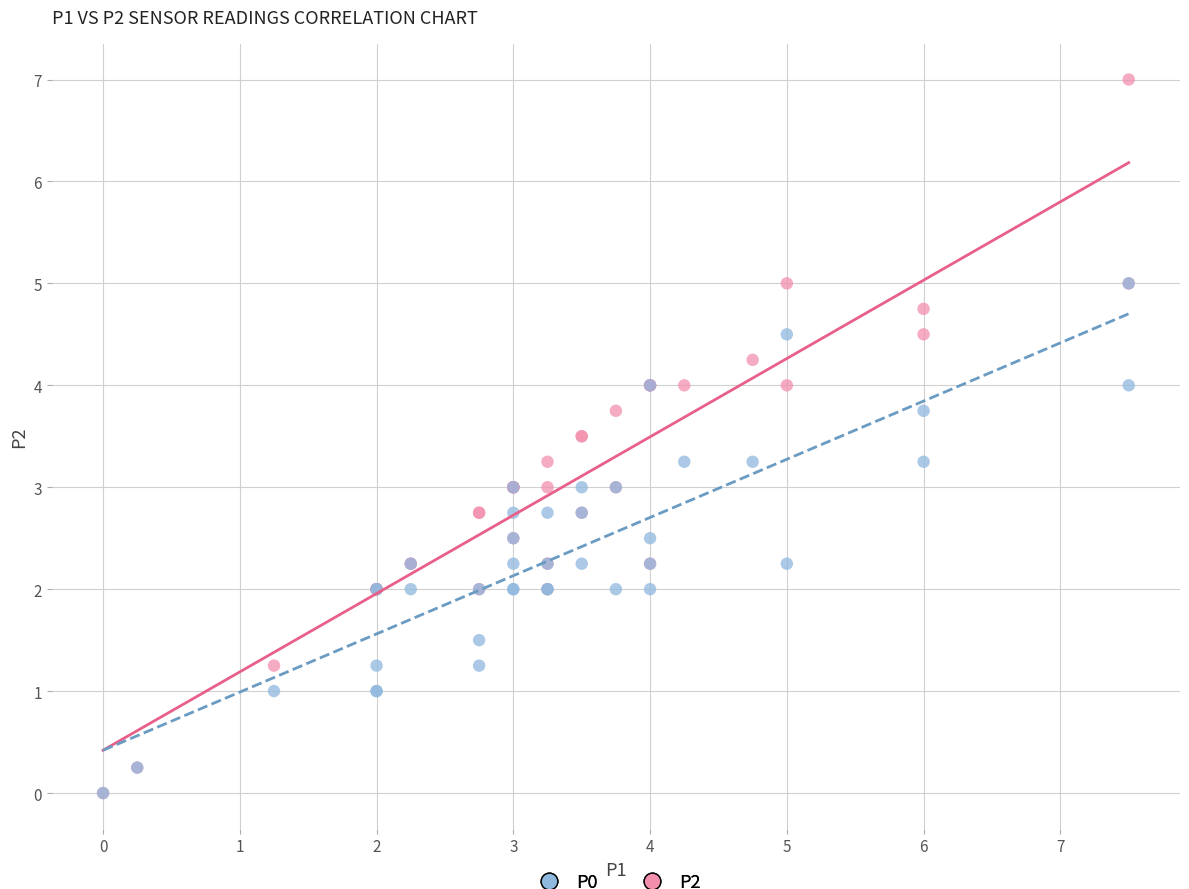

What are all the series names shown in the legend?

P0, P2